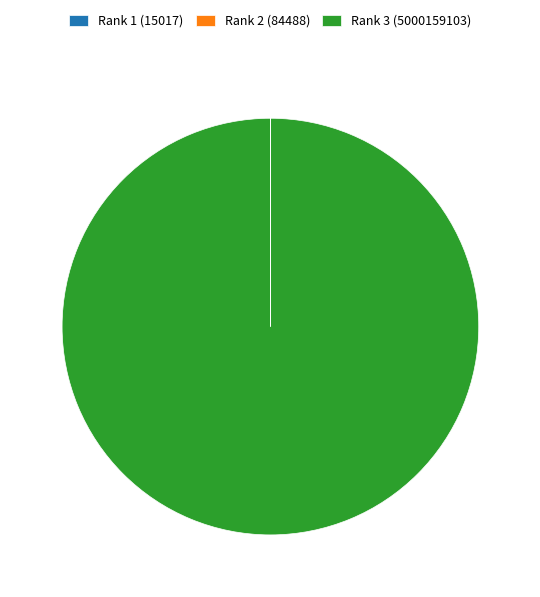

The Rank 3 (5000159103) slice represents 100% of the pie. True or false?

True